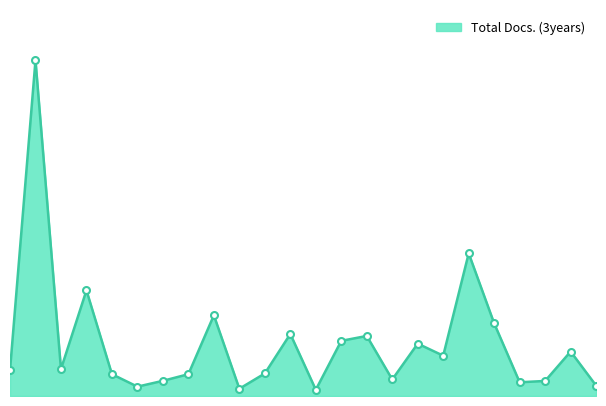

Reading left to right, transcribe all the data shown in this chart.

1=248	2=3232	3=259	4=1017	5=210	6=90	7=146	8=210	9=777	10=70	11=217	12=597	13=60	14=531	15=578	16=159	17=504	18=388	19=1373	20=699	21=132	22=145	23=428	24=100